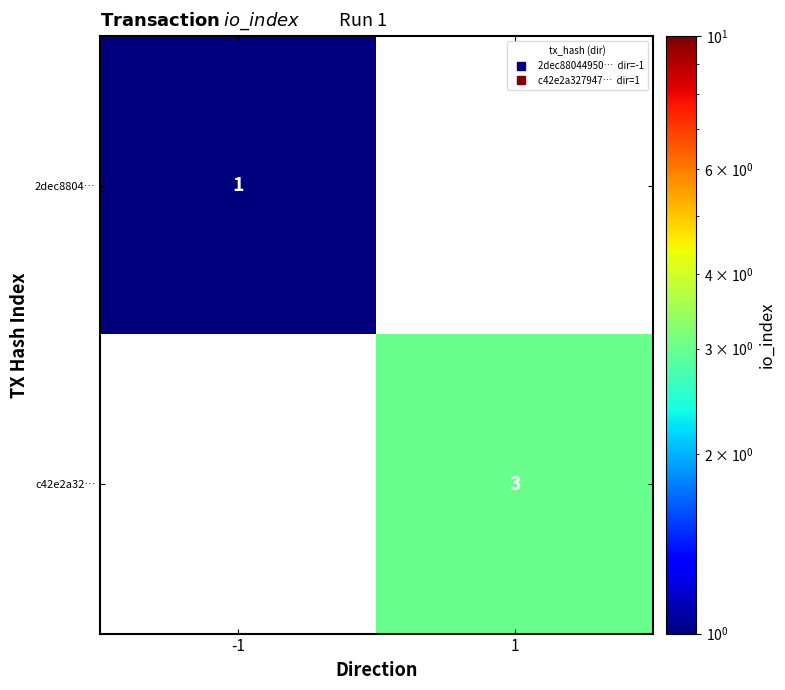

Which label corresponds to the largest value in the chart?

1